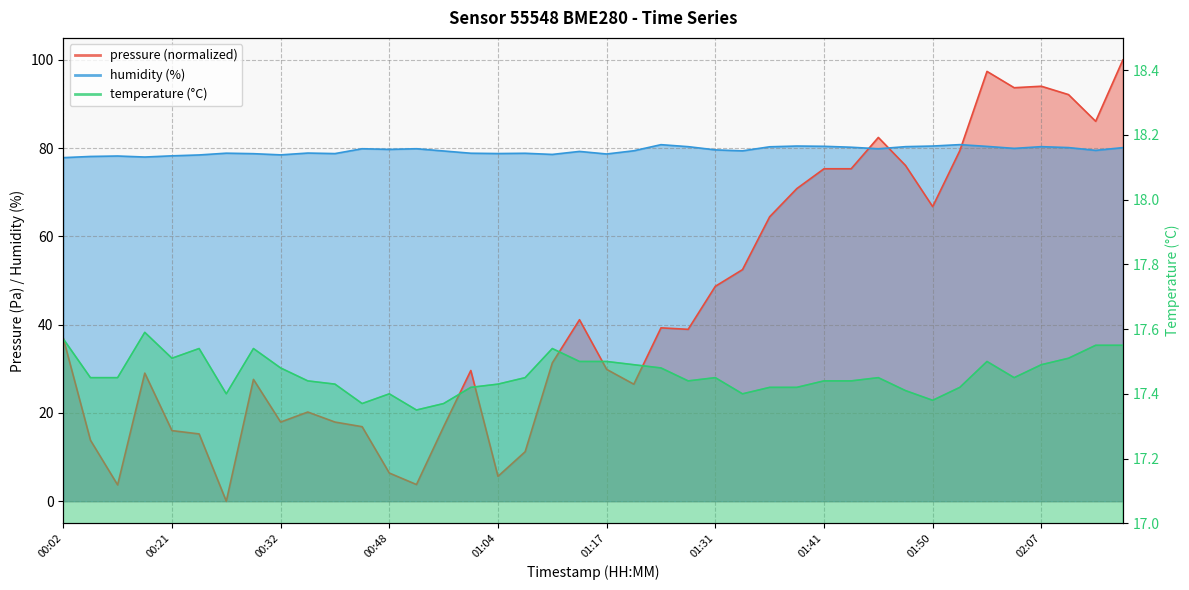

Rank the categories by pressure value from lowest to highest.

00:27, 00:07, 00:51, 01:04, 00:48, 01:07, 00:05, 00:24, 00:21, 00:45, 00:57, 00:32, 00:38, 00:35, 01:20, 00:30, 00:10, 01:02, 01:17, 01:10, 00:02, 01:28, 01:26, 01:15, 01:31, 01:33, 01:36, 01:50, 01:38, 01:41, 01:43, 01:48, 01:53, 01:45, 02:12, 02:09, 02:04, 02:07, 01:58, 02:14